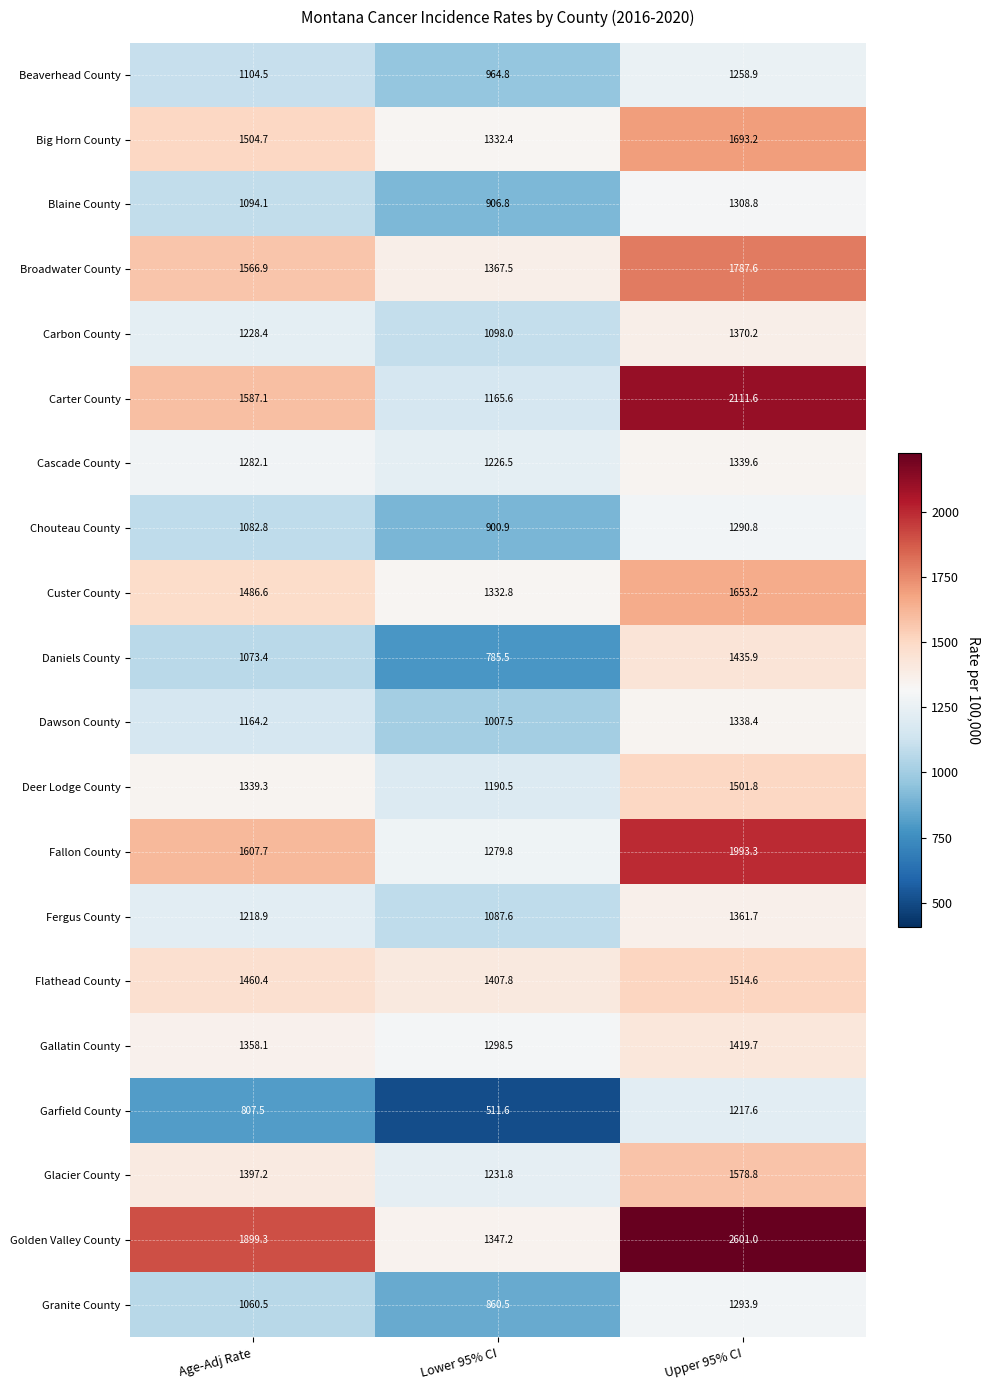

What is the difference between the highest and lowest values at Lower 95% CI?

896.2